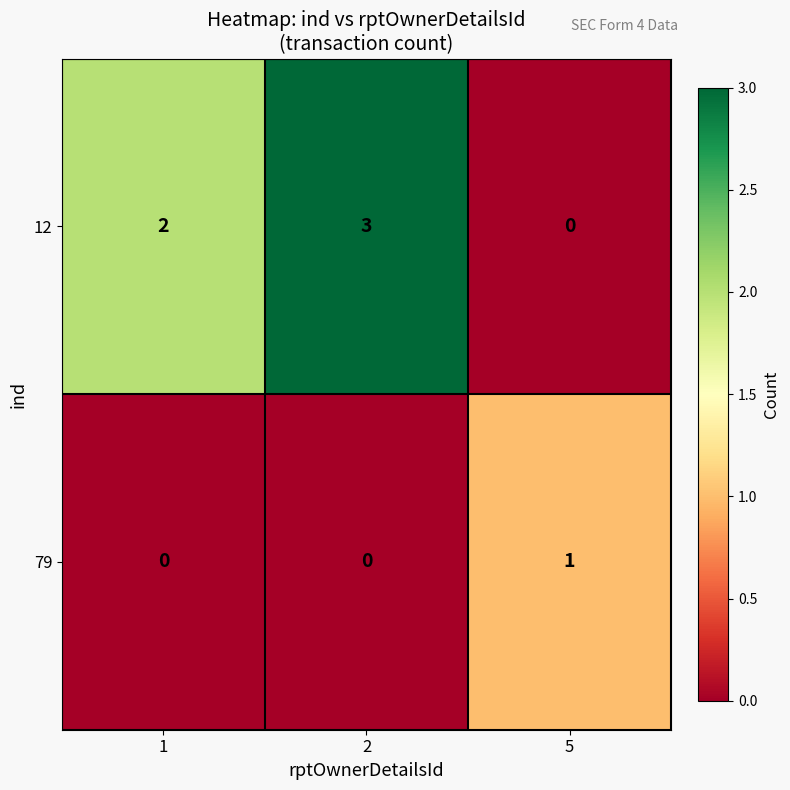

Which series has the largest total across all categories?

12